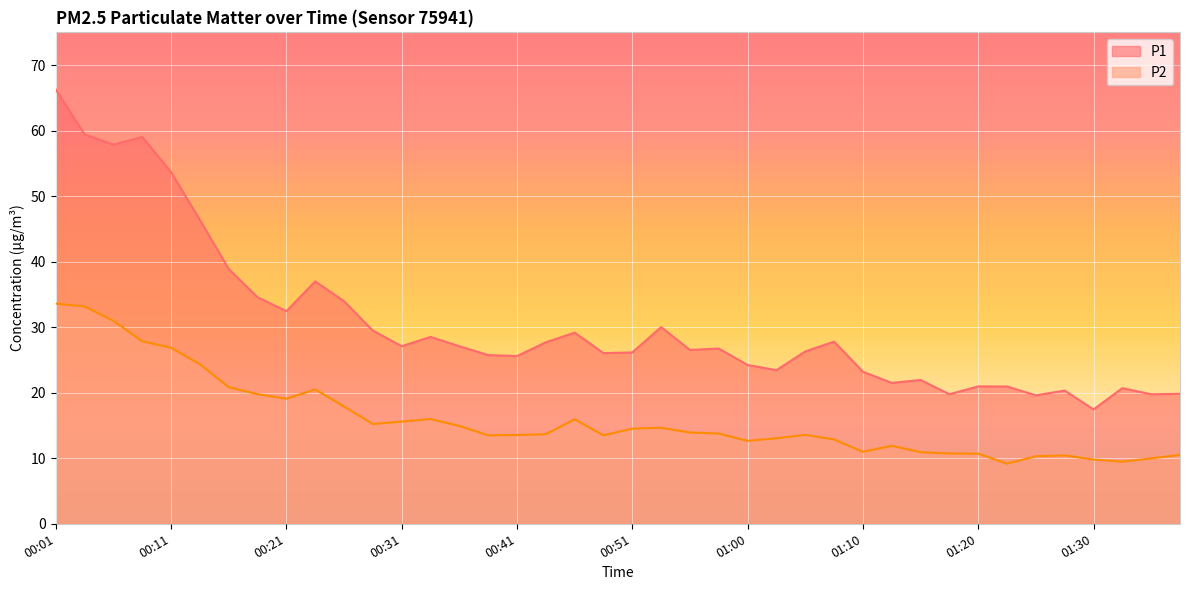

List the labels in order of P1 value, largest first.

00:01, 00:04, 00:09, 00:06, 00:11, 00:14, 00:16, 00:24, 00:19, 00:26, 00:21, 00:53, 00:29, 00:46, 00:33, 01:08, 00:43, 00:31, 00:36, 00:58, 00:56, 01:05, 00:51, 00:48, 00:38, 00:41, 01:00, 01:03, 01:10, 01:15, 01:13, 01:20, 01:23, 01:32, 01:28, 01:37, 01:18, 01:35, 01:25, 01:30